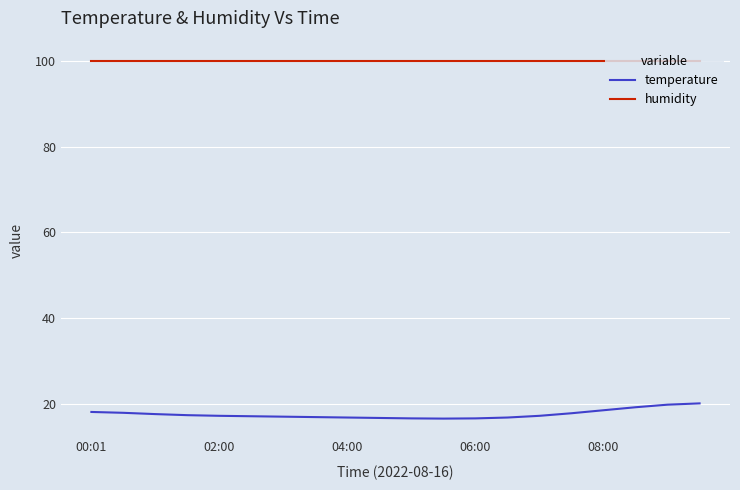

True or false: temperature and humidity intersect in this chart.

False